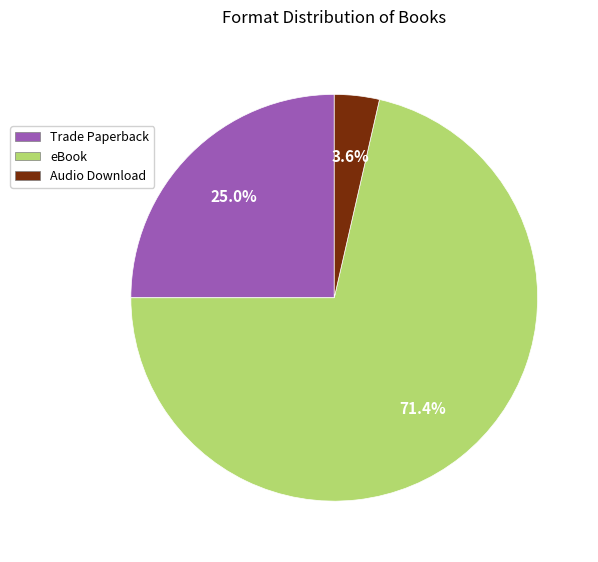

Is it true that Audio Download is 4% of the pie?

True